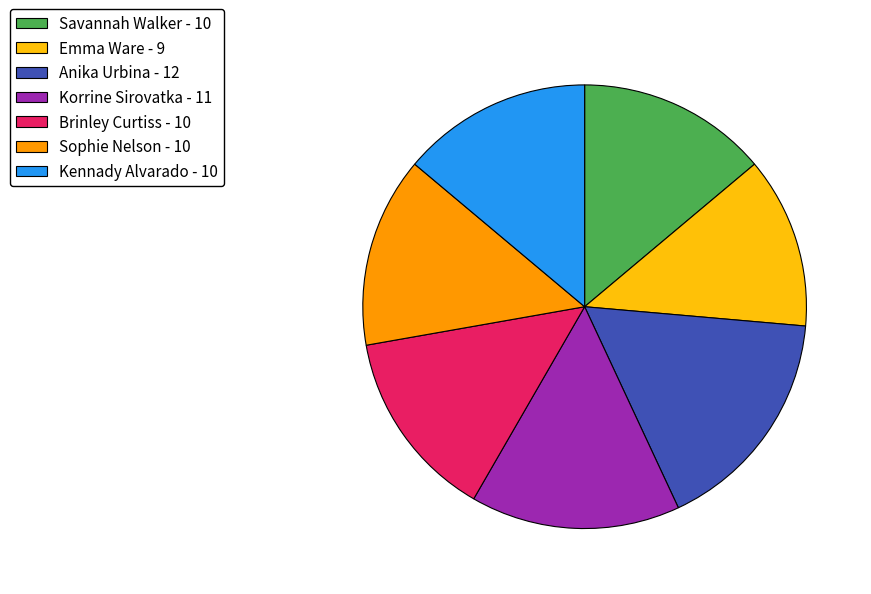

How many segments does this pie chart have?

7